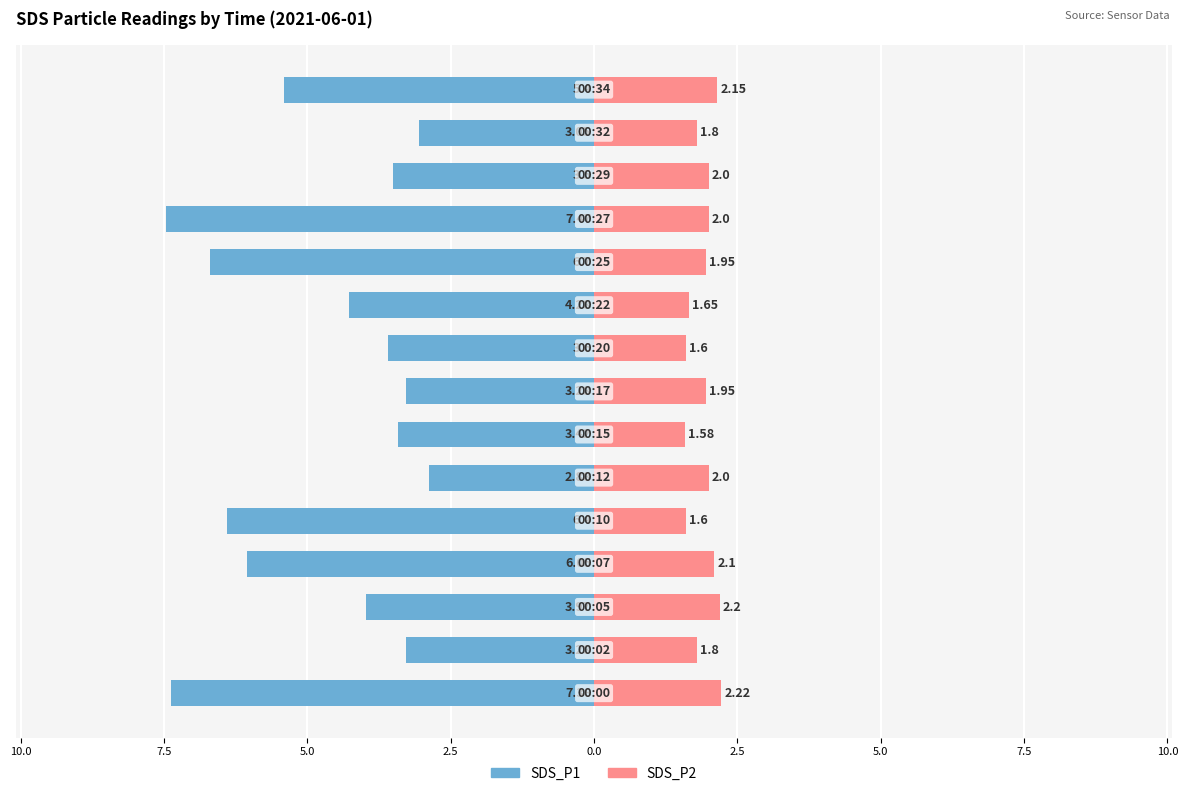

What is the value of the SDS_P2 bar at the 1st from the left?

2.2